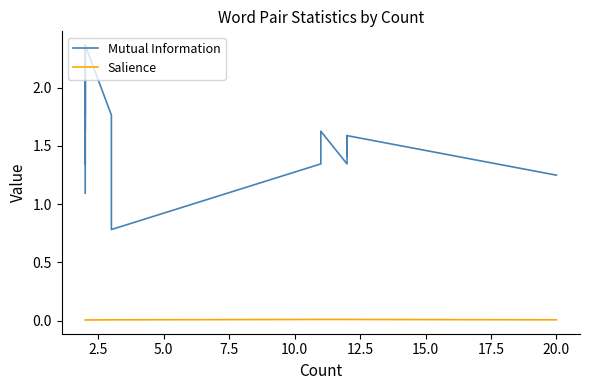

Which series changed the most between 10.0 and 39?

Mutual Information